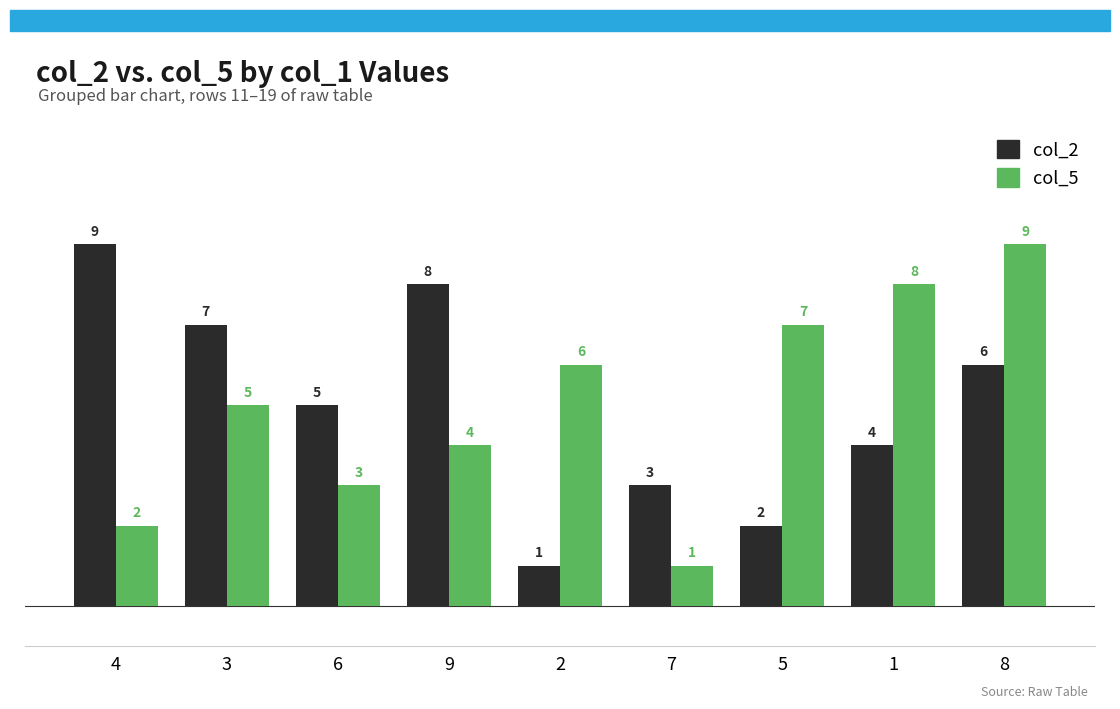

The value of col_2 at 2 is 1. True or false?

True